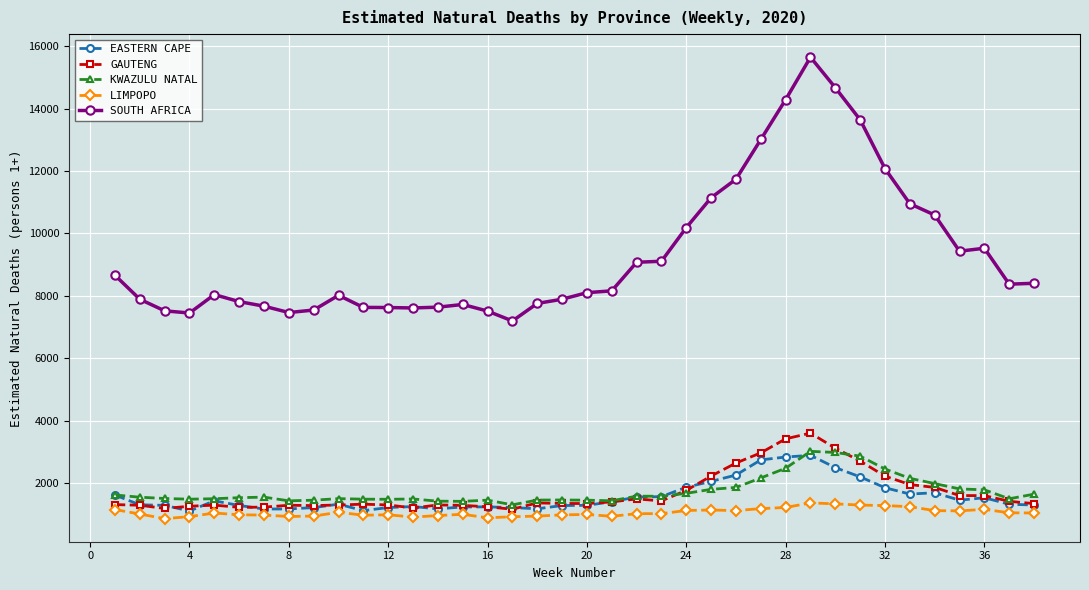

True or false: SOUTH AFRICA has more than 2 points higher than both neighbors.

True